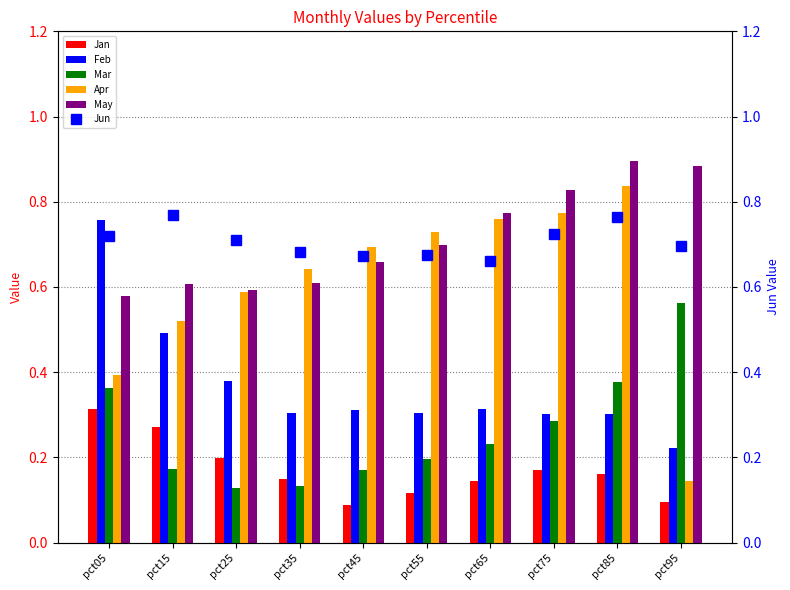

Is the value of Apr at pct45 greater than the value of Jan at pct15?

Yes